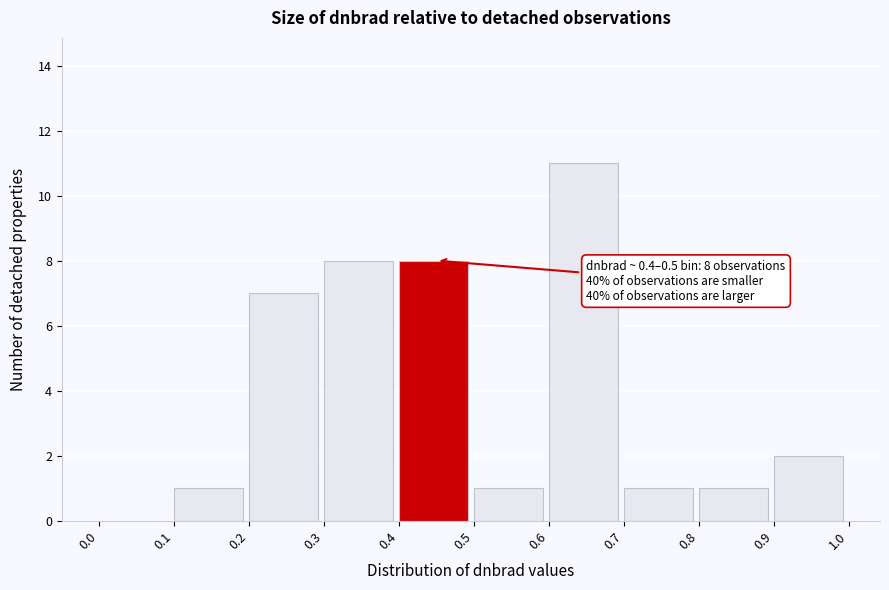

Over which range of the x-axis is the bar tallest?

0.6 to 0.7